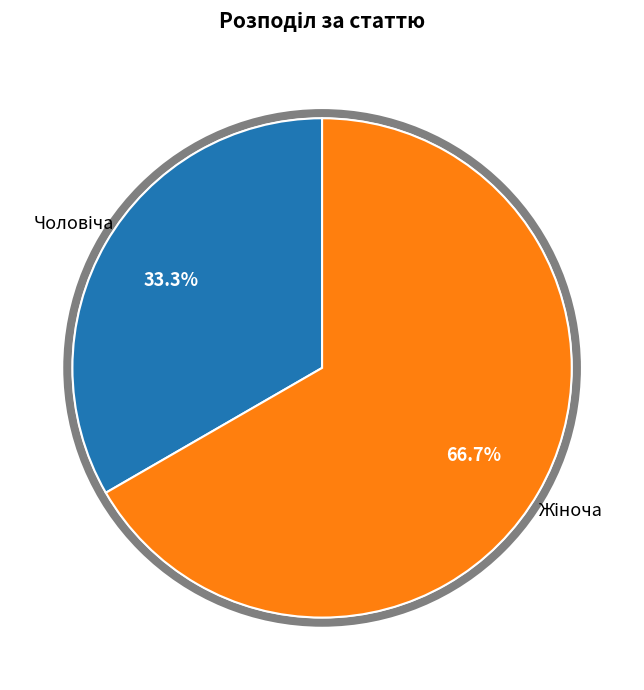

Is there any slice that represents more than half of the pie?

Yes